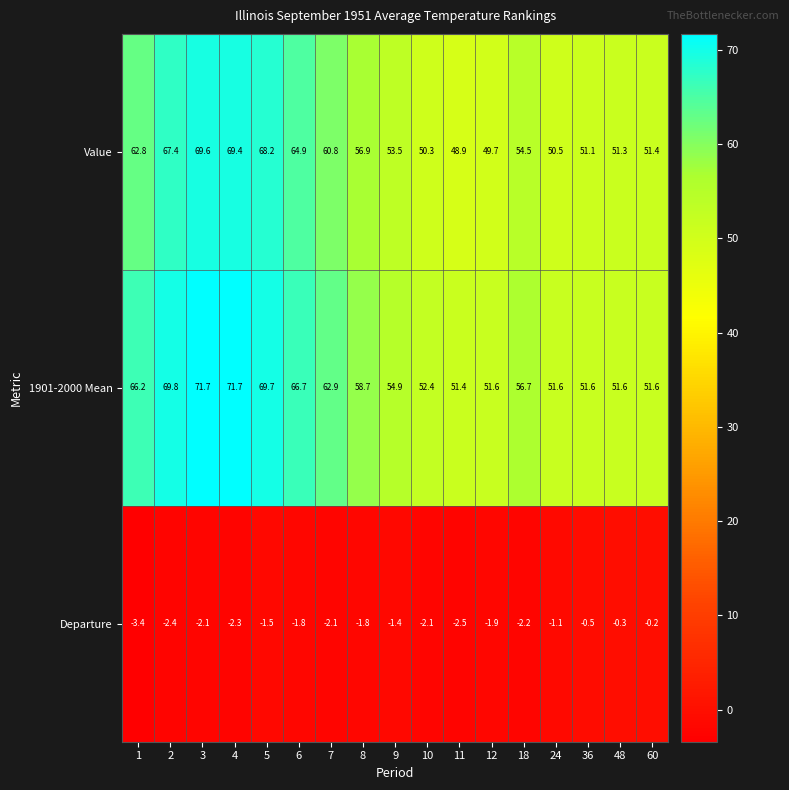

Rank the series at 9 from highest to lowest value.

1901-2000 Mean, Value, Departure